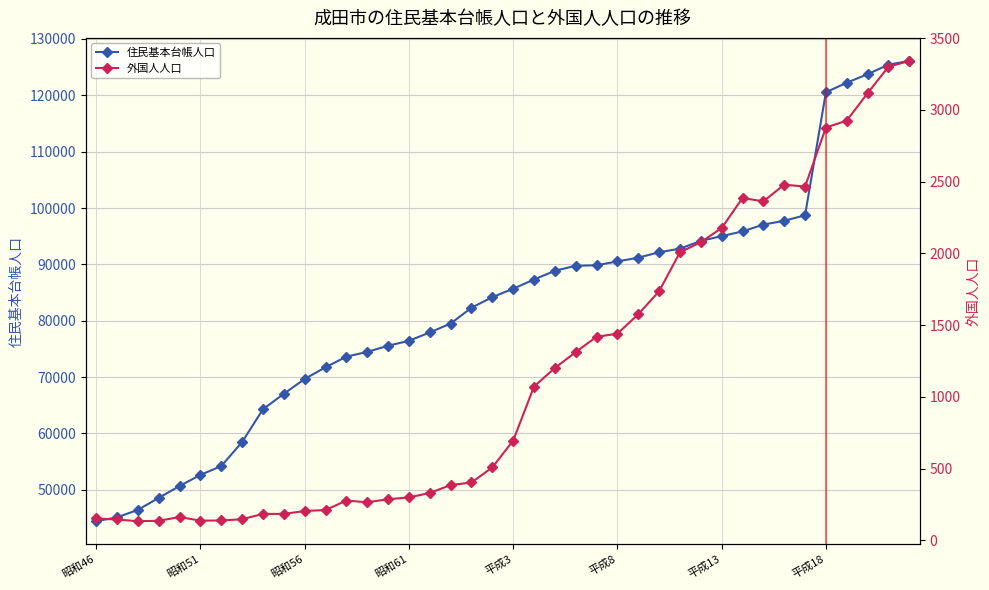

What is the lowest value of the 住民基本台帳人口 series?

44437